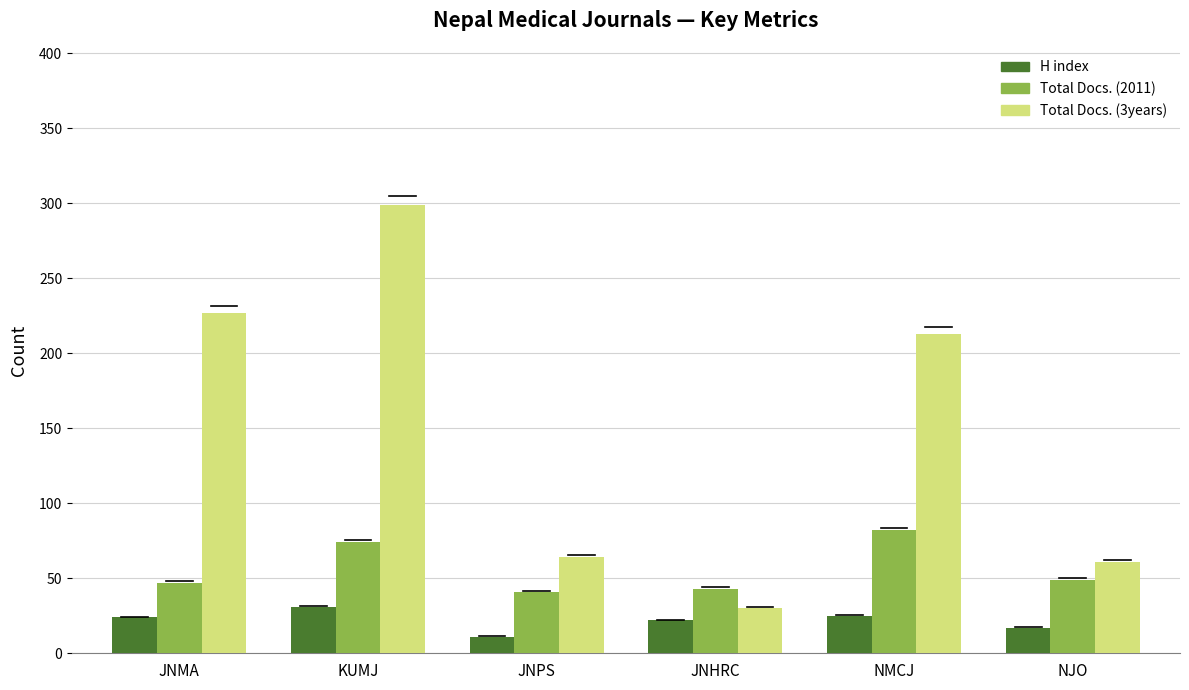

Which series has the largest range (max minus min)?

Total Docs. (3years)